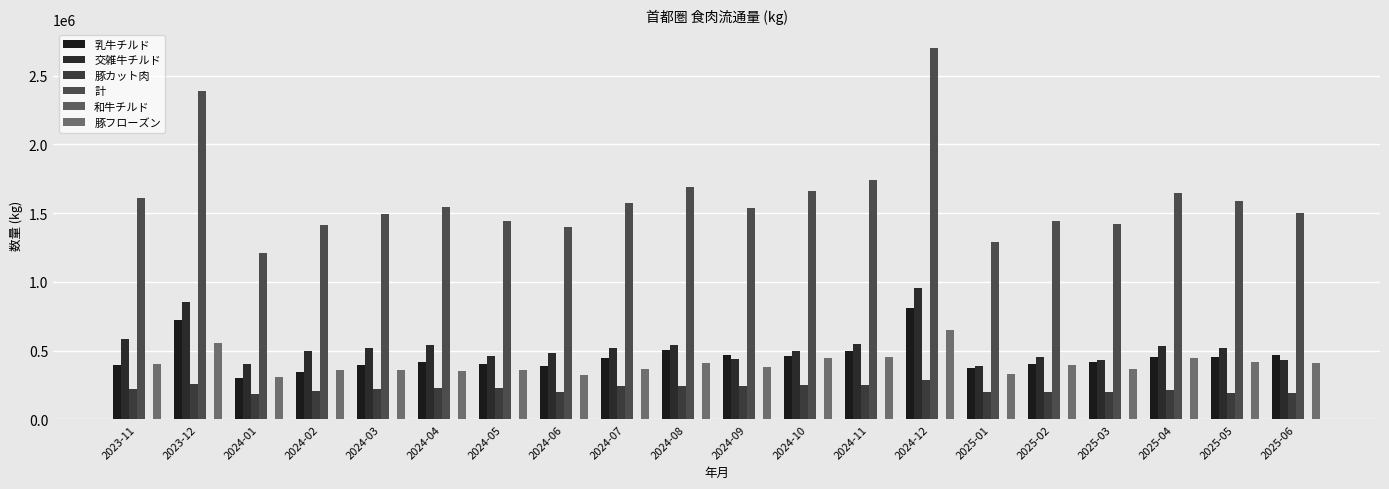

Is the value of 計 at 2023-11 greater than the value of 豚カット肉 at 2023-11?

Yes